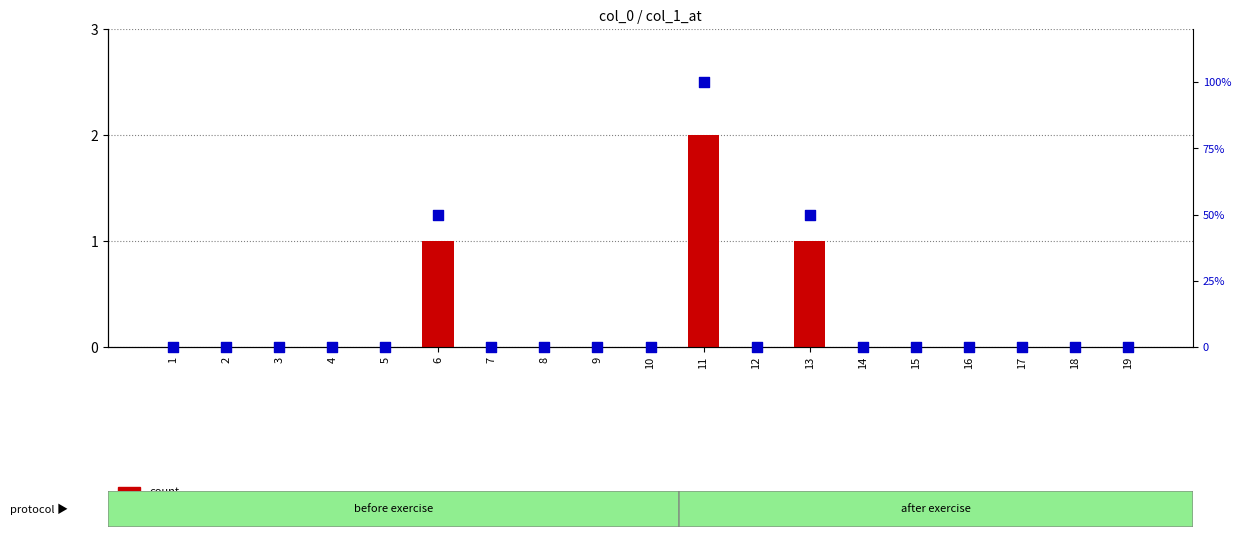

Which series has the widest spread of Y values?

percentile rank within the sample